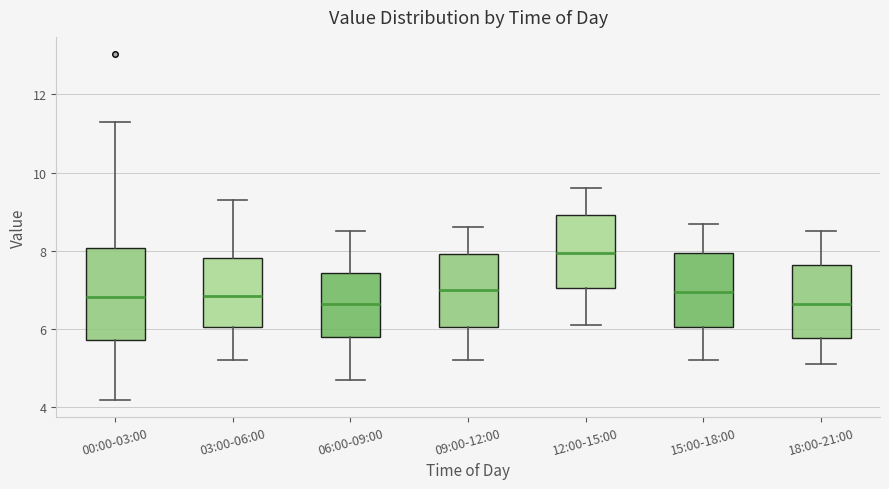

Which box is the tallest, from its lower edge to its upper edge?

00:00-03:00